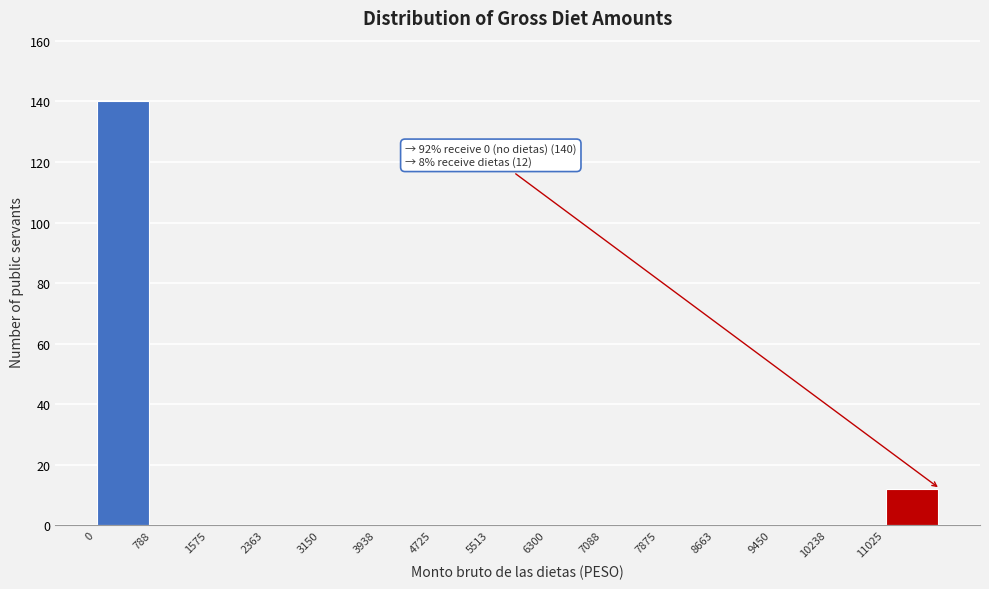

Which range on the x-axis has the tallest bar?

0 to 800